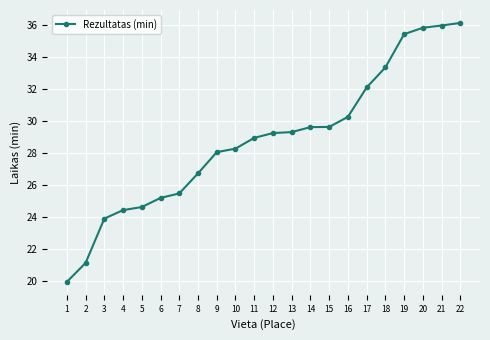

What is the value of the 7th point from the left?

25.5